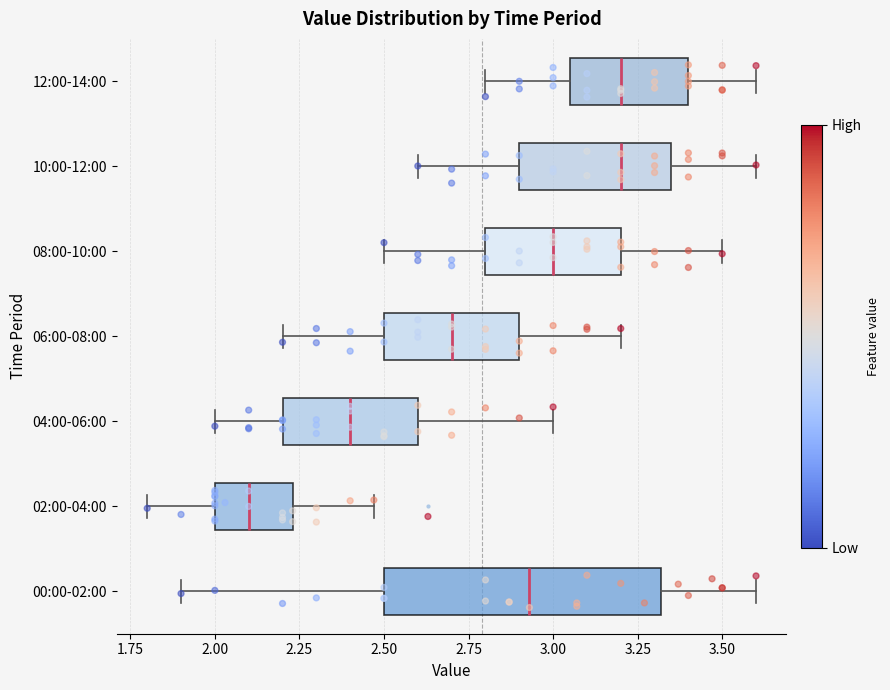

Reading bottom to top, read every box against the x-axis: the position of its median line, the range the box covers, and the ends of its whiskers. The values are not printed on the chart, so give them approximately, as read against the axis.

00:00-02:00: median 2.95, box 2.50 to 3.30, whiskers 1.90 to 3.60
02:00-04:00: median 2.10, box 2.00 to 2.25, whiskers 1.80 to 2.45
04:00-06:00: median 2.40, box 2.20 to 2.60, whiskers 2.00 to 3.00
06:00-08:00: median 2.70, box 2.50 to 2.90, whiskers 2.20 to 3.20
08:00-10:00: median 3.00, box 2.80 to 3.20, whiskers 2.50 to 3.50
10:00-12:00: median 3.20, box 2.90 to 3.35, whiskers 2.60 to 3.60
12:00-14:00: median 3.20, box 3.05 to 3.40, whiskers 2.80 to 3.60